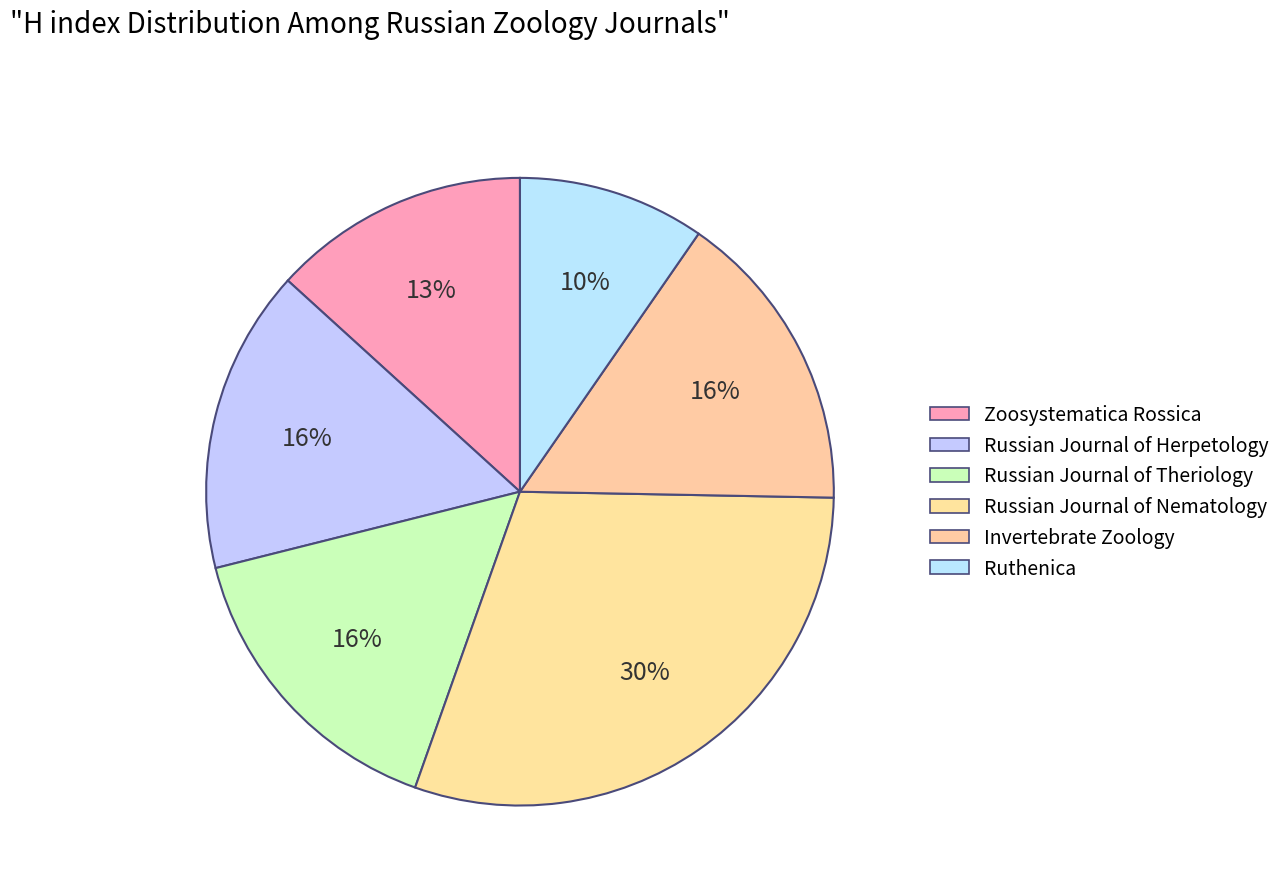

Count the number of slices in the pie.

6